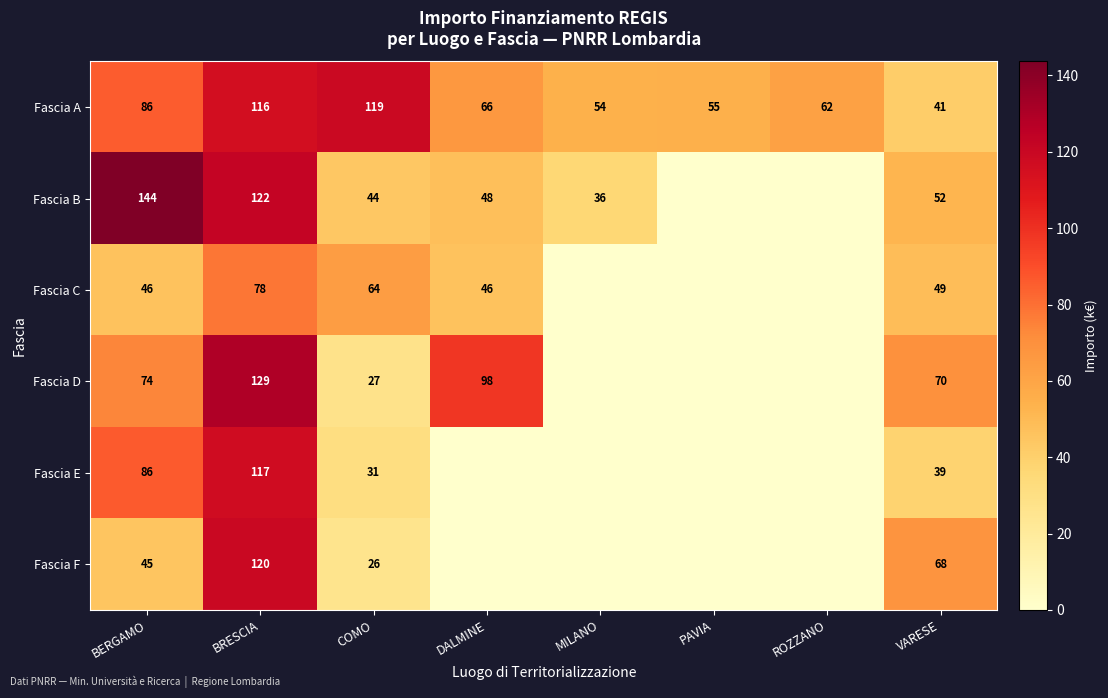

What is the total value across all series at BERGAMO?

481